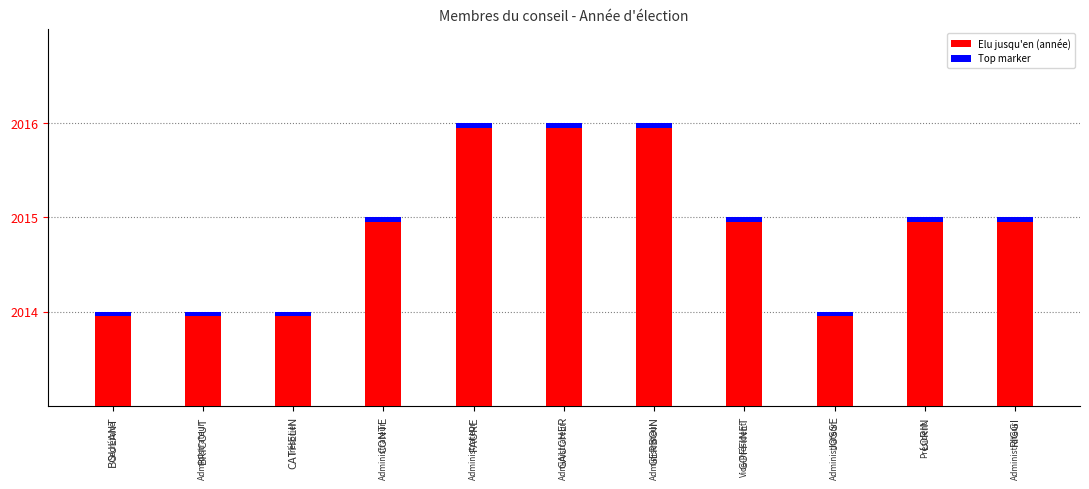

What is the difference between the maximum and minimum values?

2